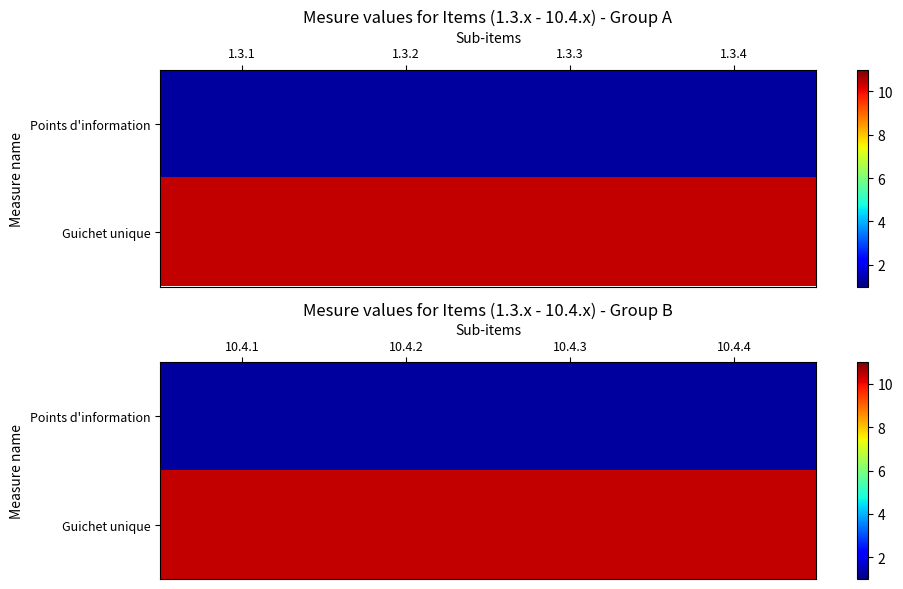

Is the value of Guichet unique at 10.4.4 greater than the value of Points d'information at 10.4.3?

Yes